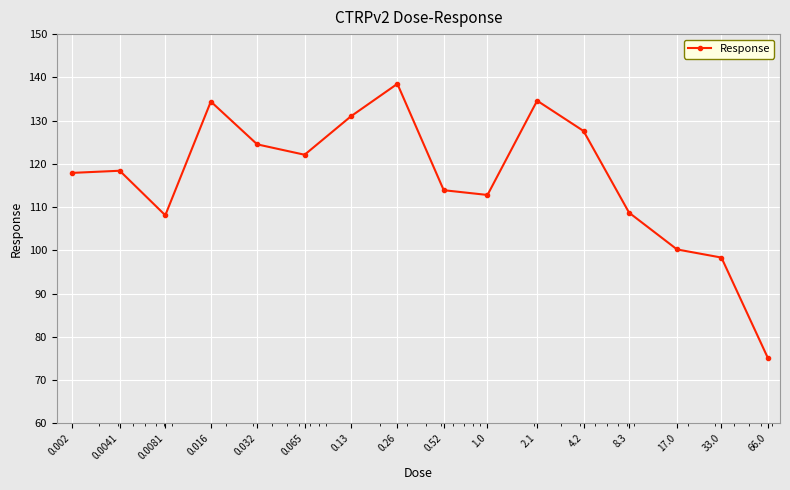

What is the maximum value shown in the chart?

138.5